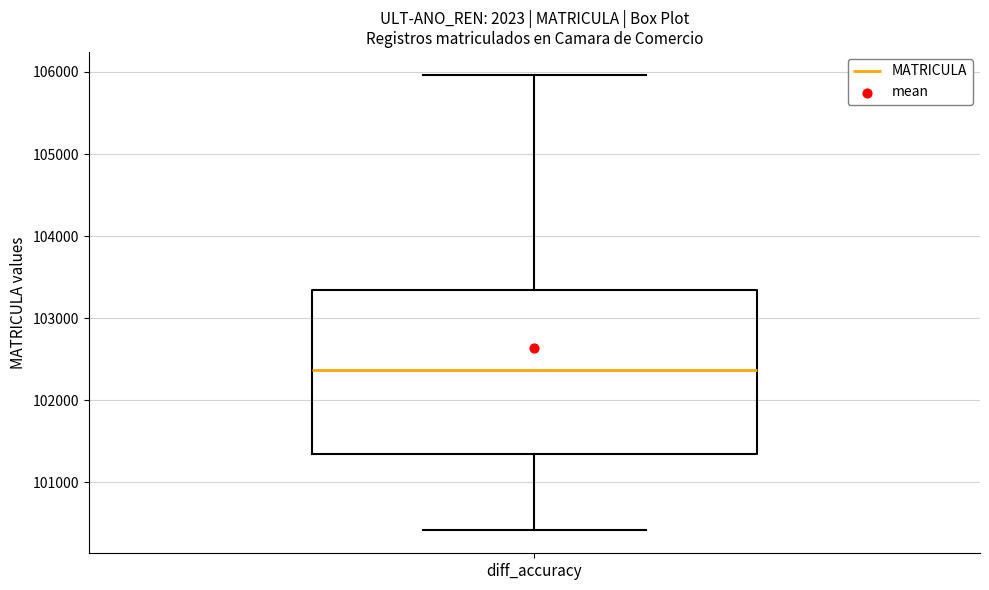

Where does the median line of the box for diff_accuracy sit on the y-axis? The values are not printed on the chart, so give them approximately, as read against the axis.

102400